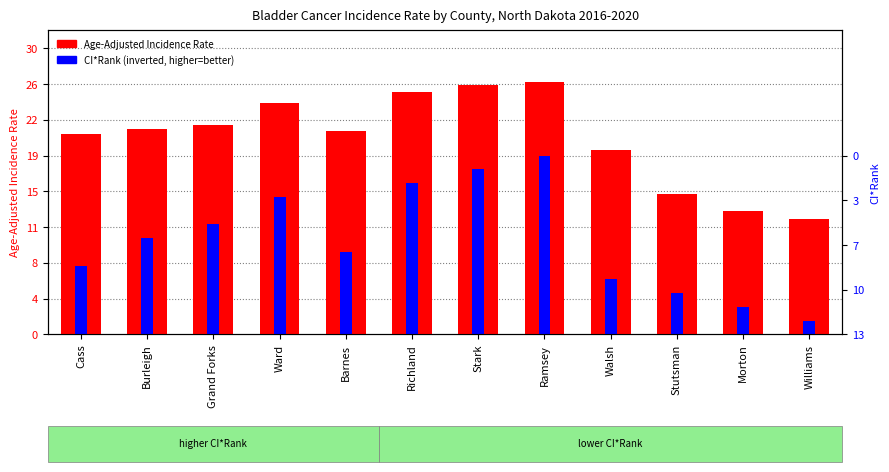

What are all the series names shown in the legend?

Age-Adjusted Incidence Rate, CI*Rank (inverted)